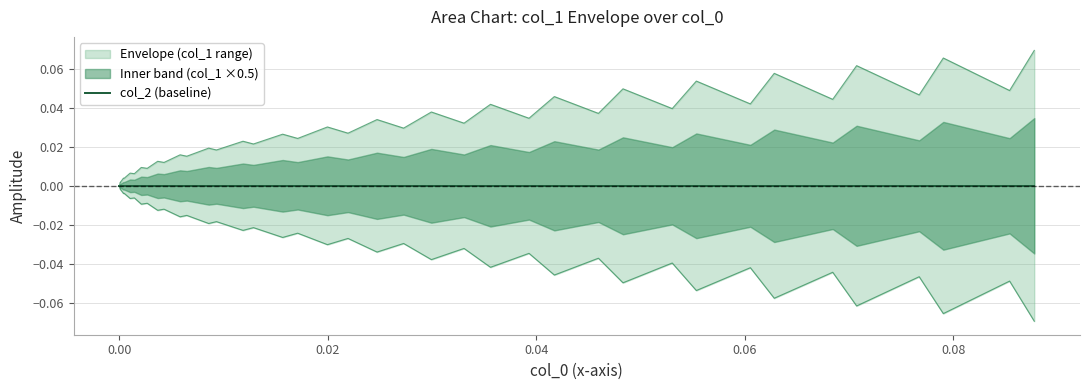

What is the difference between the second highest and minimum values in the col_1 series?

0.1